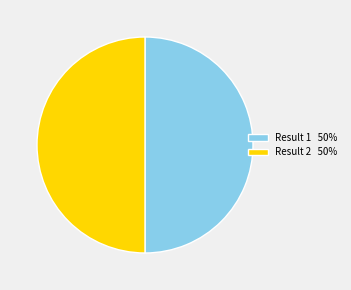

Is it true that Result 1 50% is 50% of the pie?

True